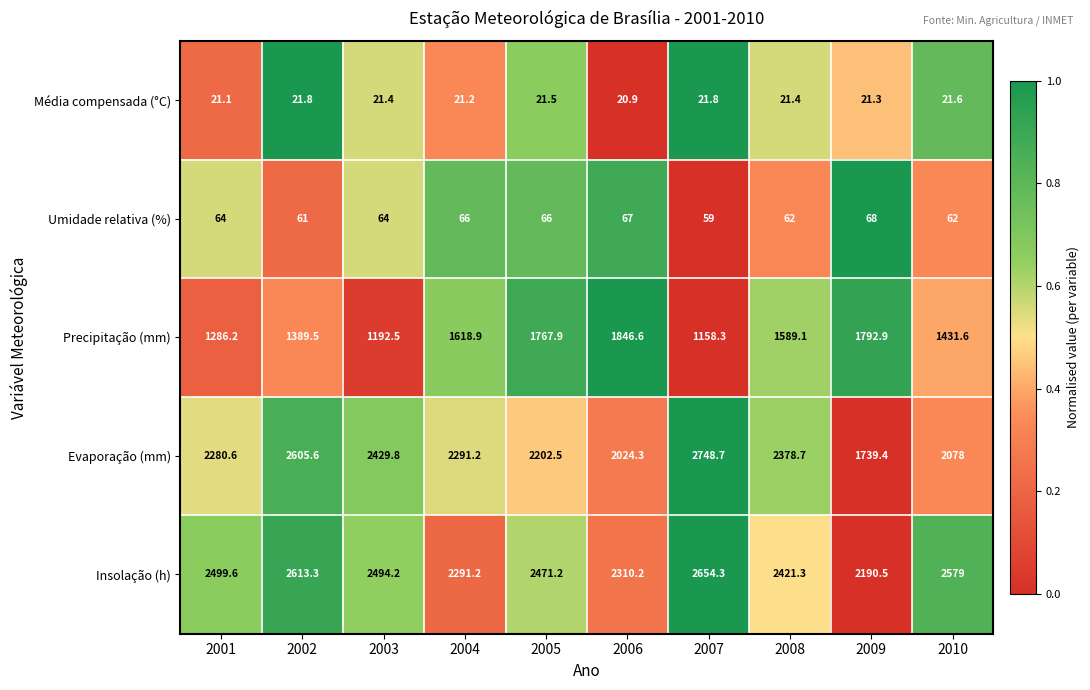

Which category has the lowest value across all series?

2006